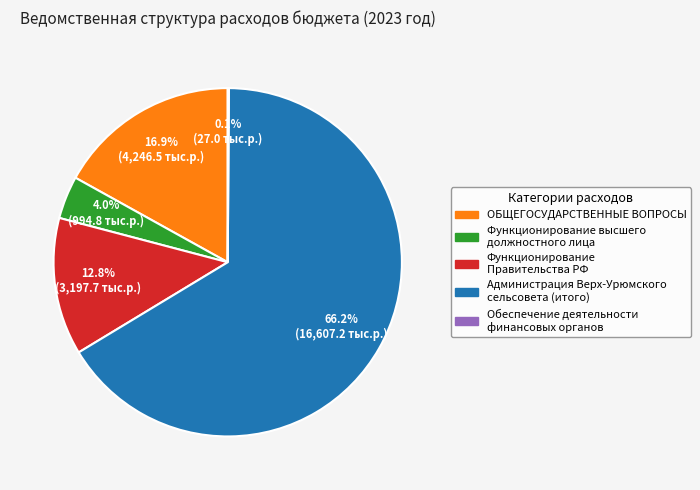

Does any single category account for the majority?

Yes